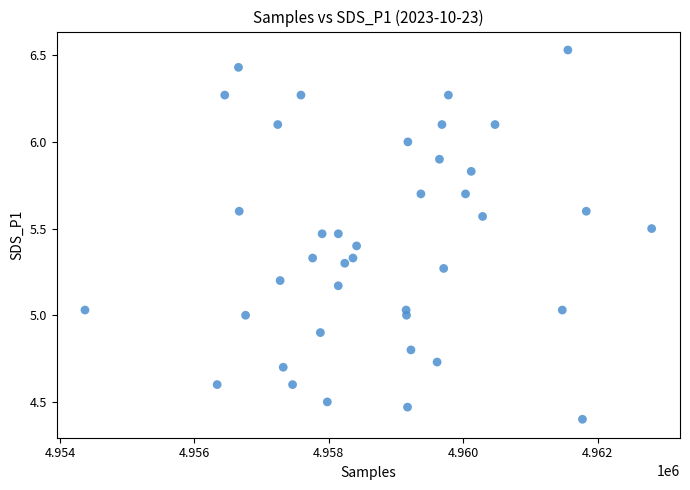

What is the range of Y values (max minus min)?

2.1